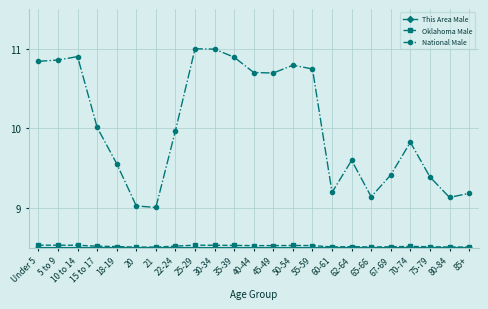

What is the maximum value shown in the chart?

11.0